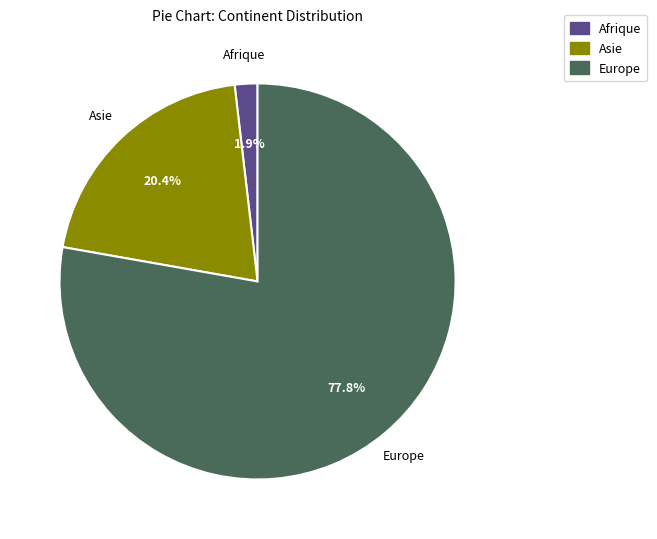

Rank the categories by value from highest to lowest.

Europe, Asie, Afrique